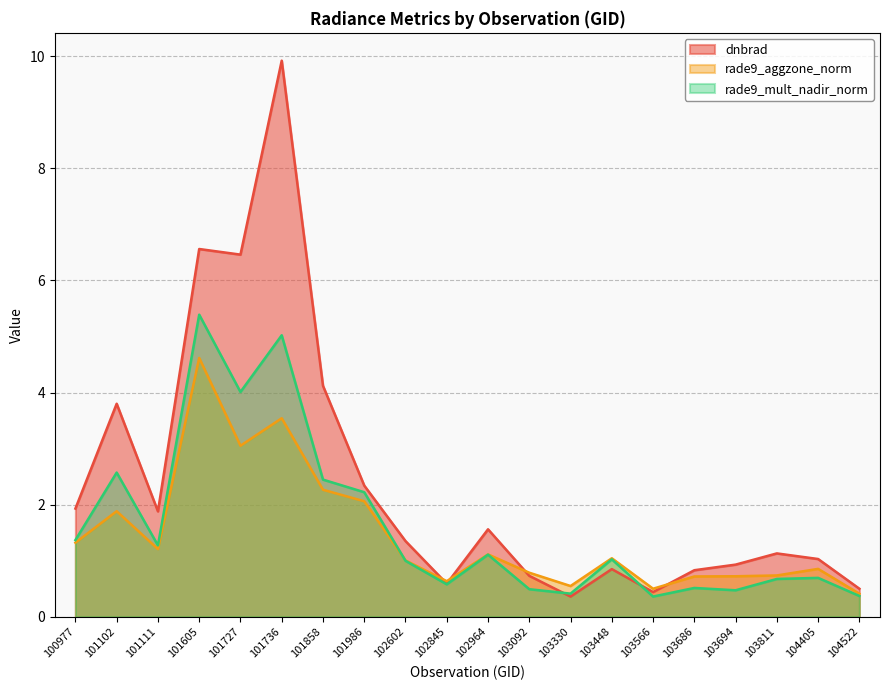

How many series are shown in this chart?

3